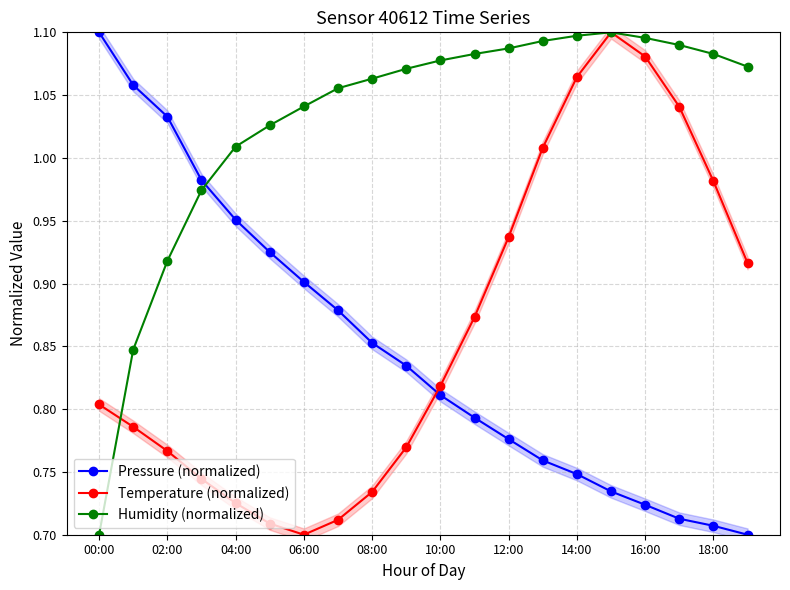

After their last crossing, which series has the higher values: Temperature (normalized) or Pressure (normalized)?

Temperature (normalized)